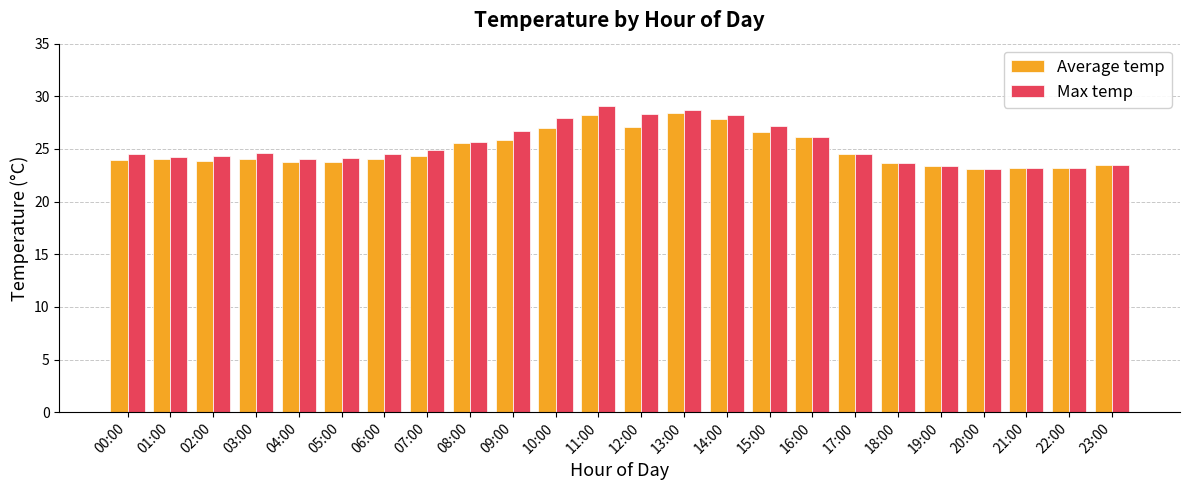

What is the average value of the Max temp series?

25.3